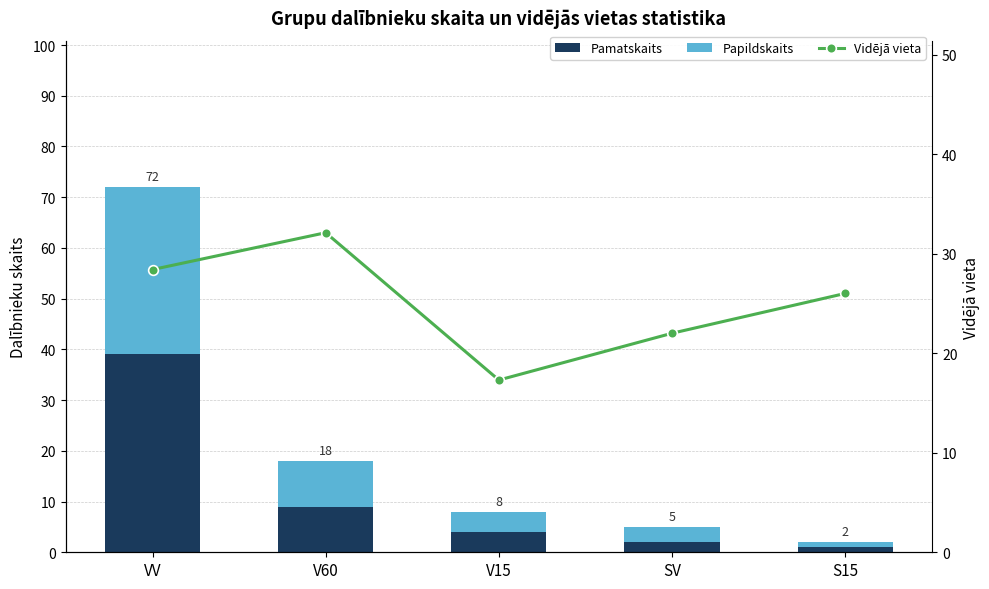

At which label does Vidējā vieta reach its peak?

V60